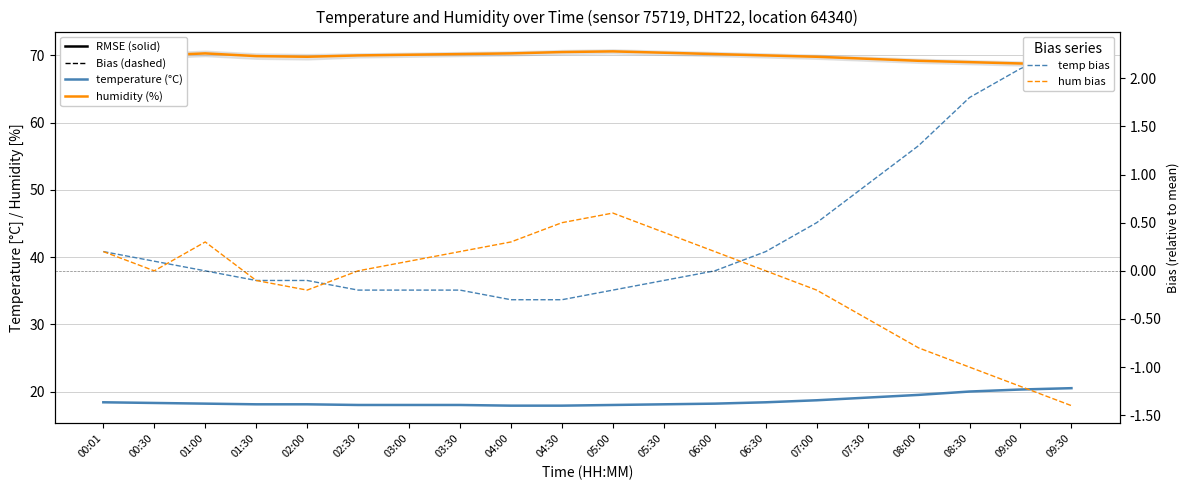

Where does the humidity (%) series first go above 70?

00:01